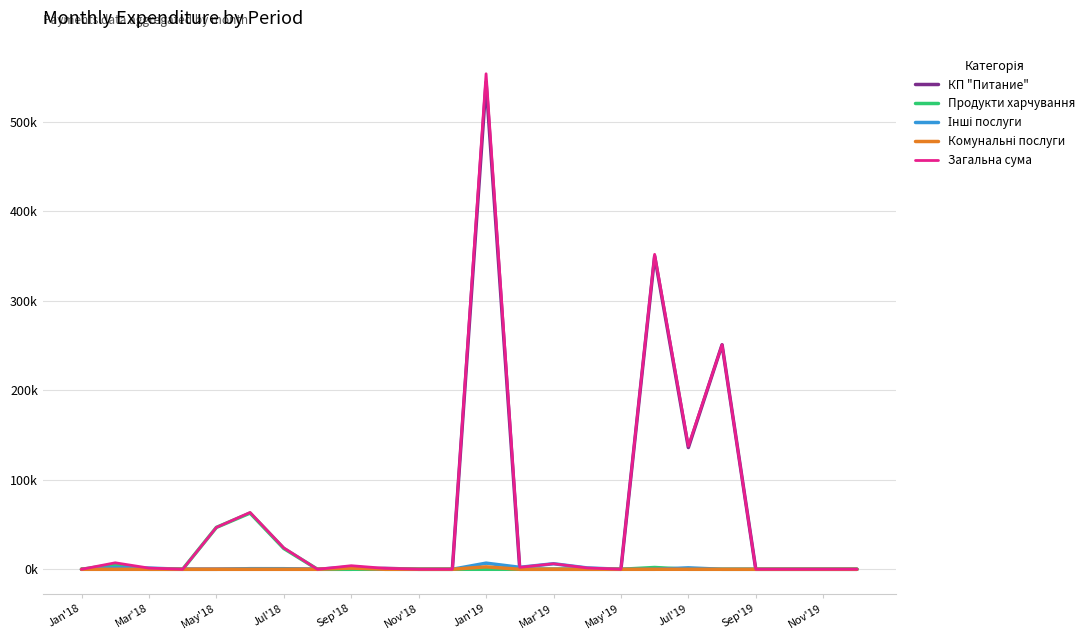

Is this an area chart (filled region under the line)?

No